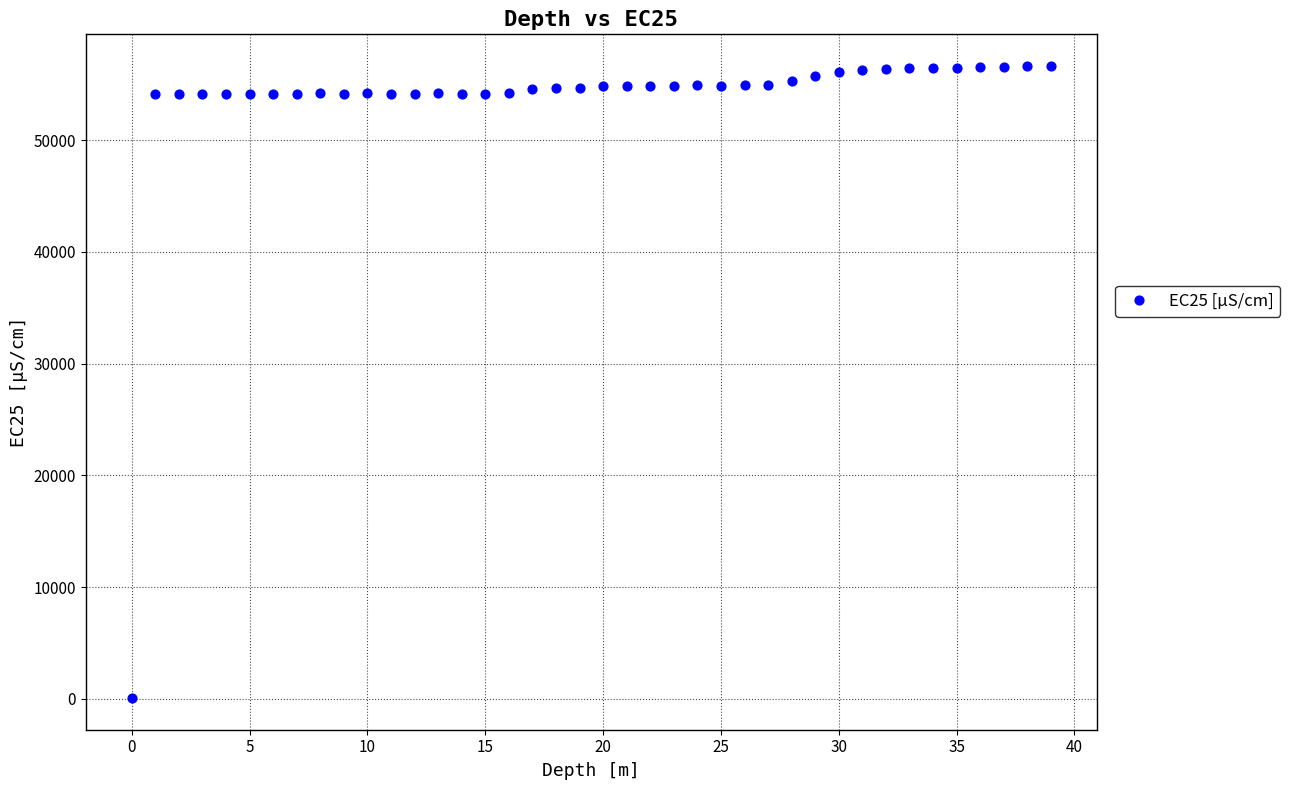

What is the range of Y values (max minus min)?

56564.0